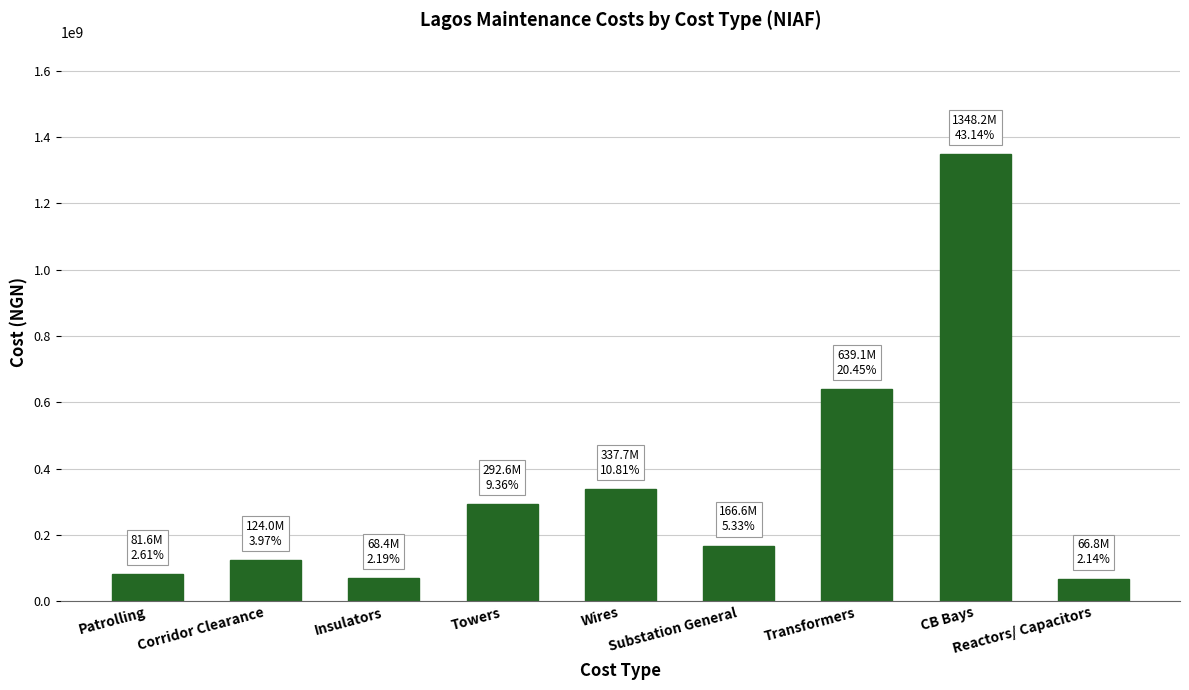

Are the bars horizontal?

No